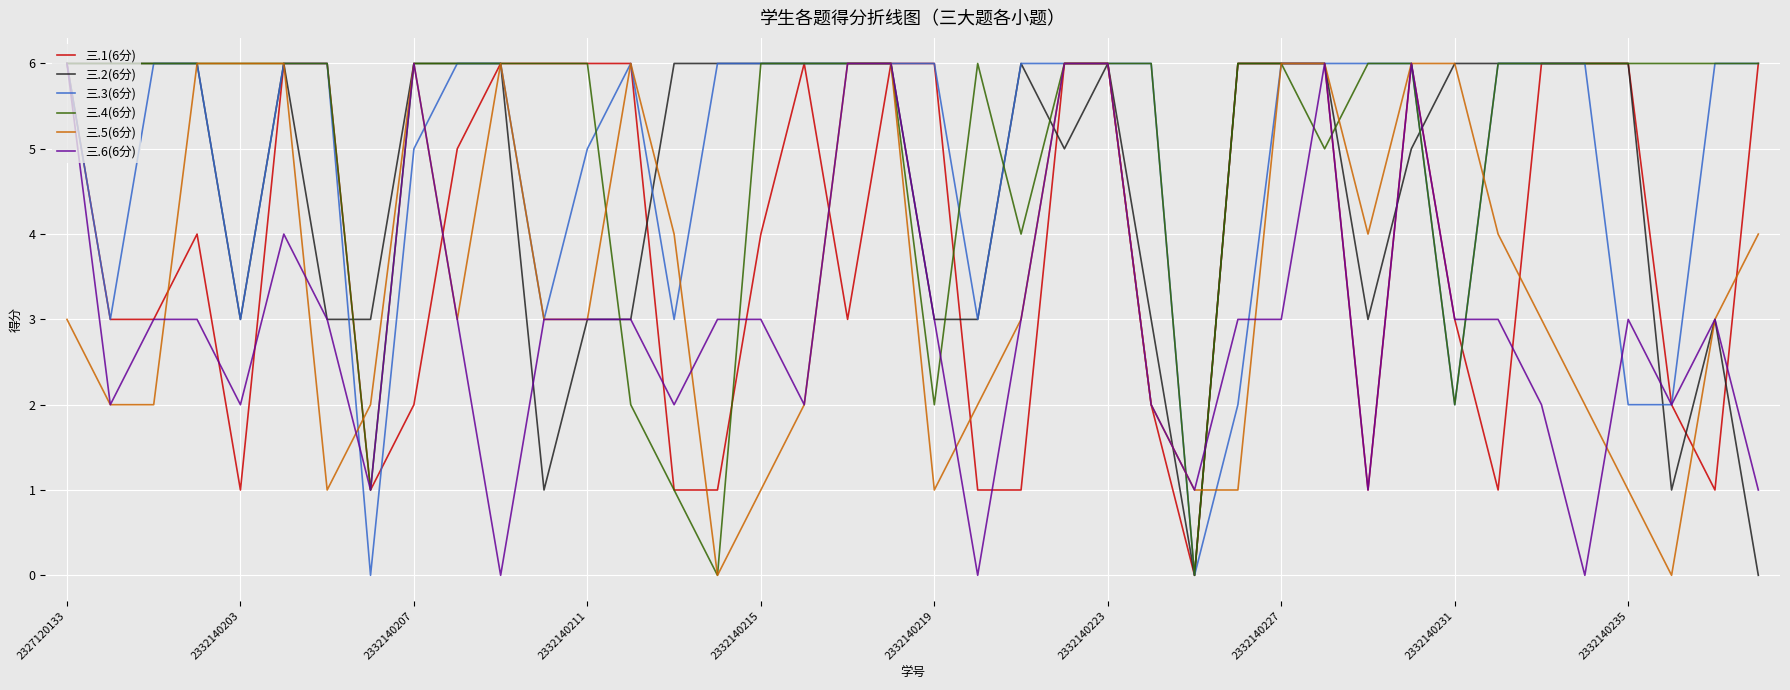

What is the maximum value shown in the chart?

6